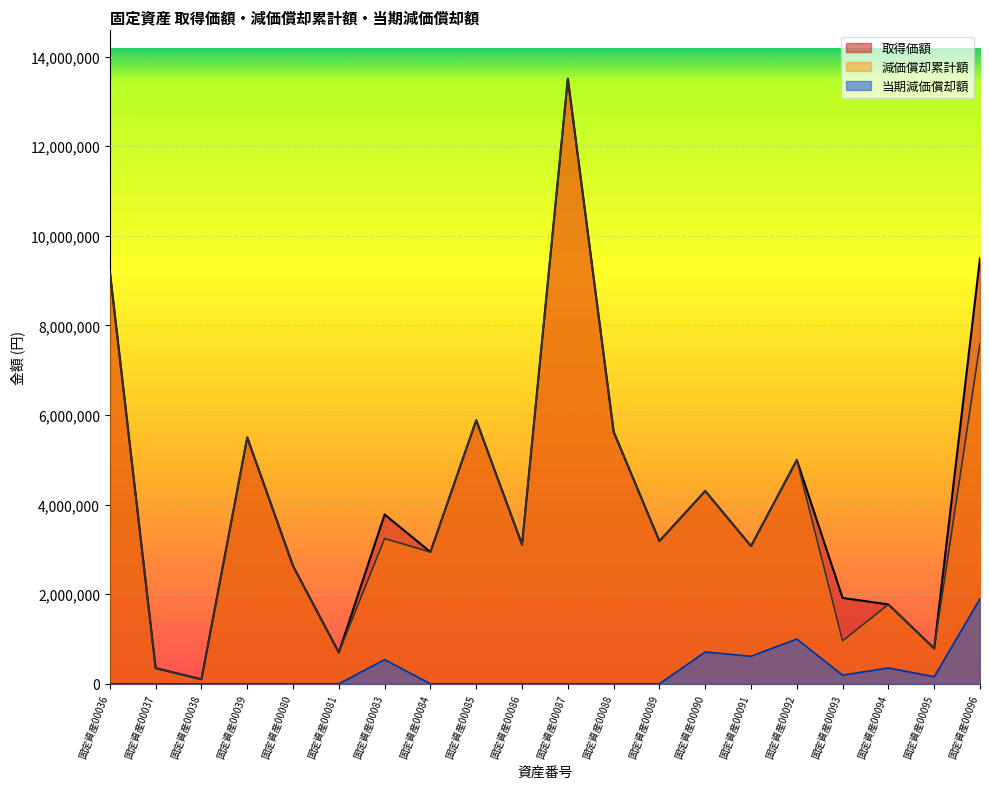

What is the sum of all 取得価額 values?

82866983